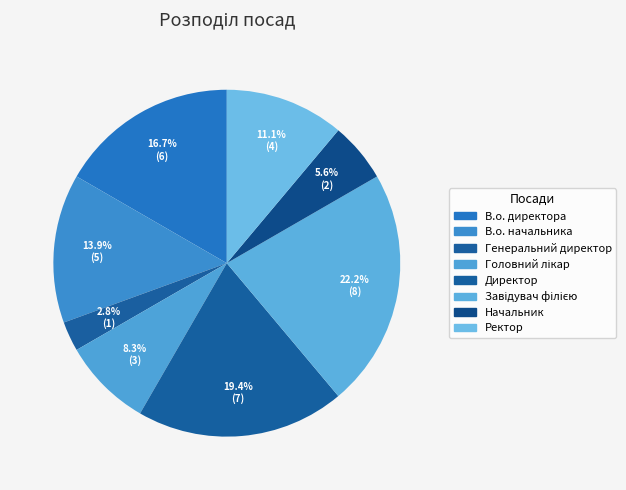

To the nearest percent, what portion does В.о. начальника represent?

14%